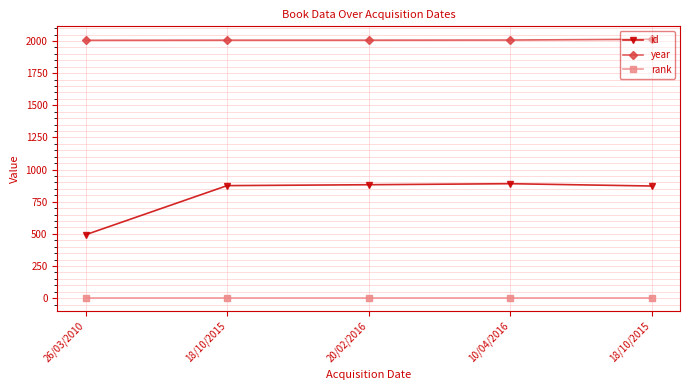

How many lines are shown in the chart?

3